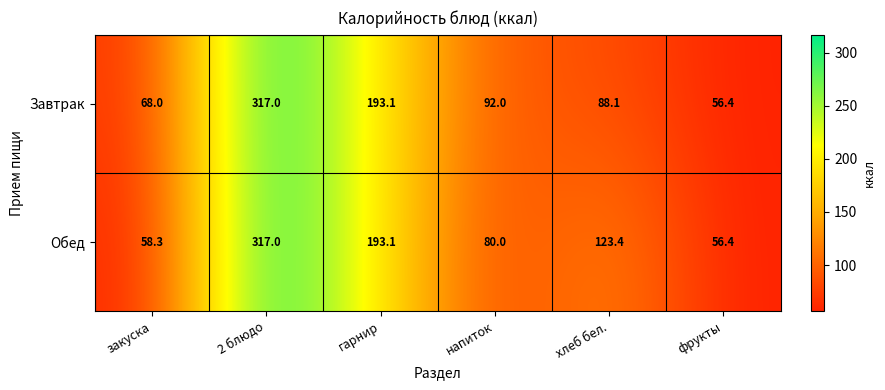

What is the sum of the Завтрак values at фрукты and напиток?

148.4